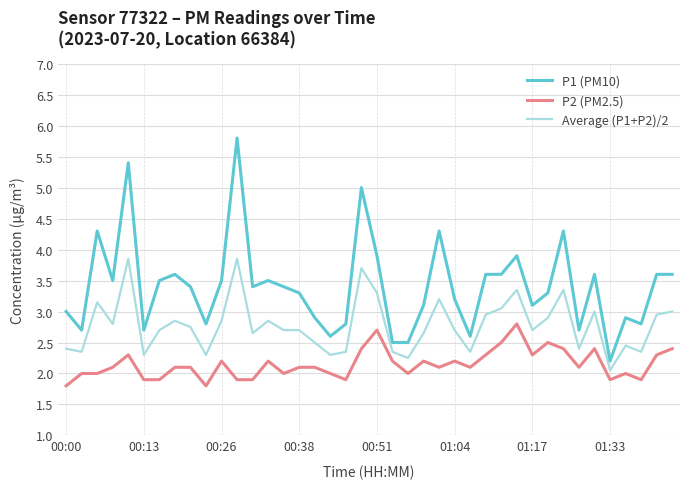

True or false: Average (P1+P2)/2 and P1 (PM10) cross at least once.

False